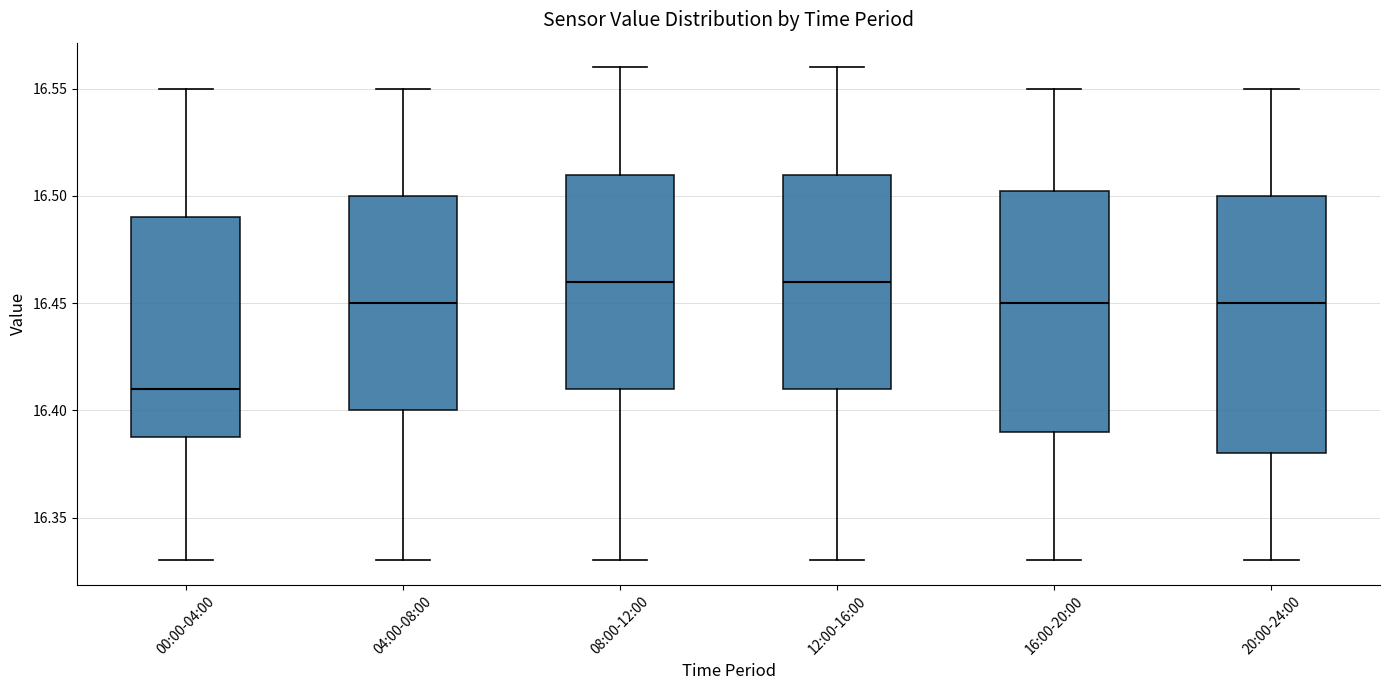

Where does the lower whisker of the box for 16:00-20:00 end on the y-axis? The values are not printed on the chart, so give them approximately, as read against the axis.

16.330